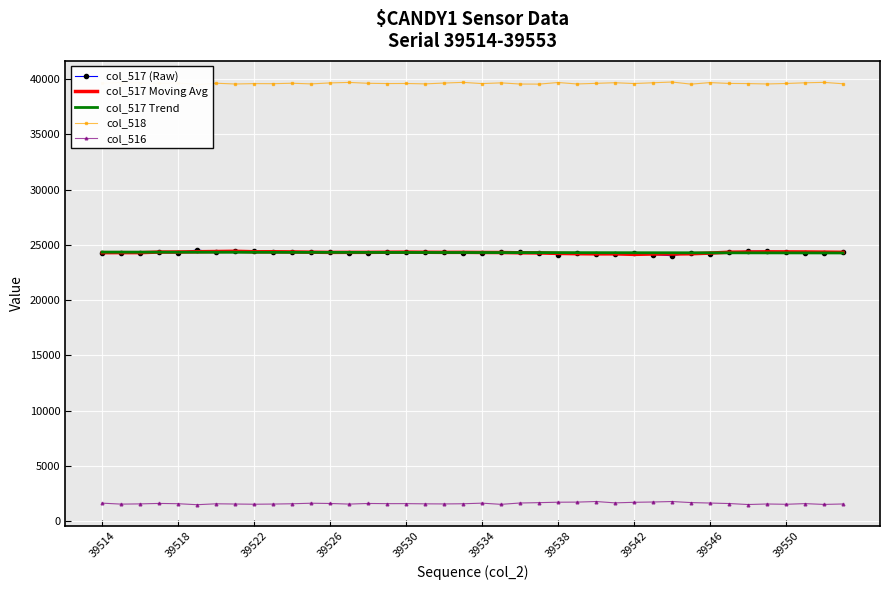

How many interior local peaks does the col_517 (Raw) series have?

11